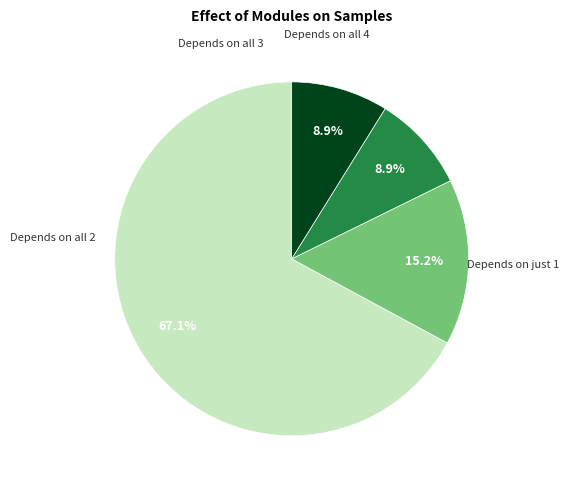

Does any single category account for the majority?

Yes